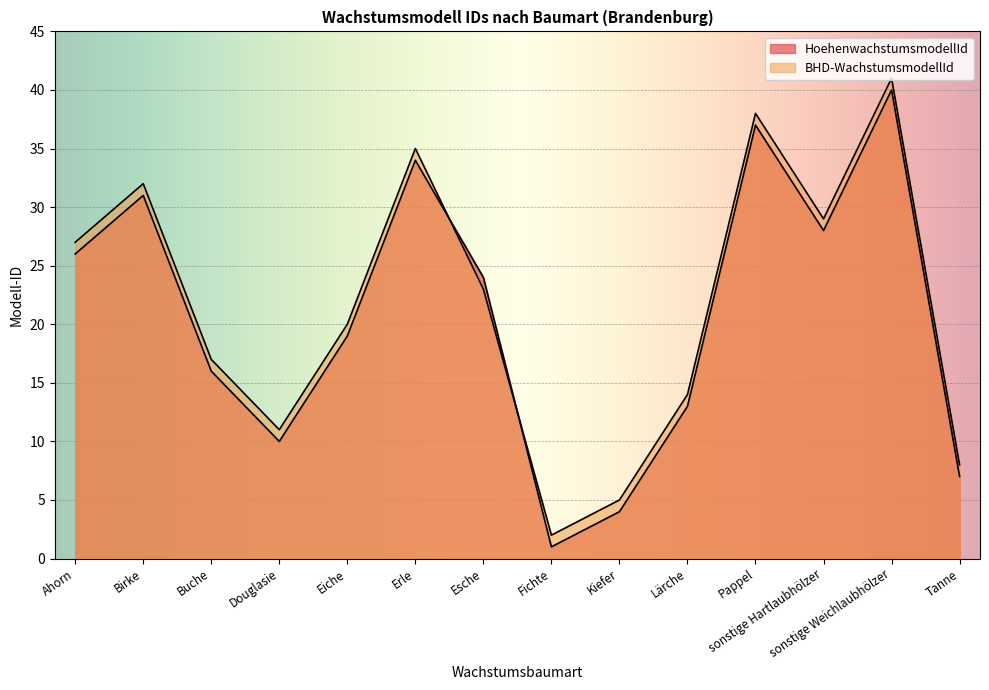

Is the value of BHD-WachstumsmodellId at Fichte greater than the value of HoehenwachstumsmodellId at Esche?

No